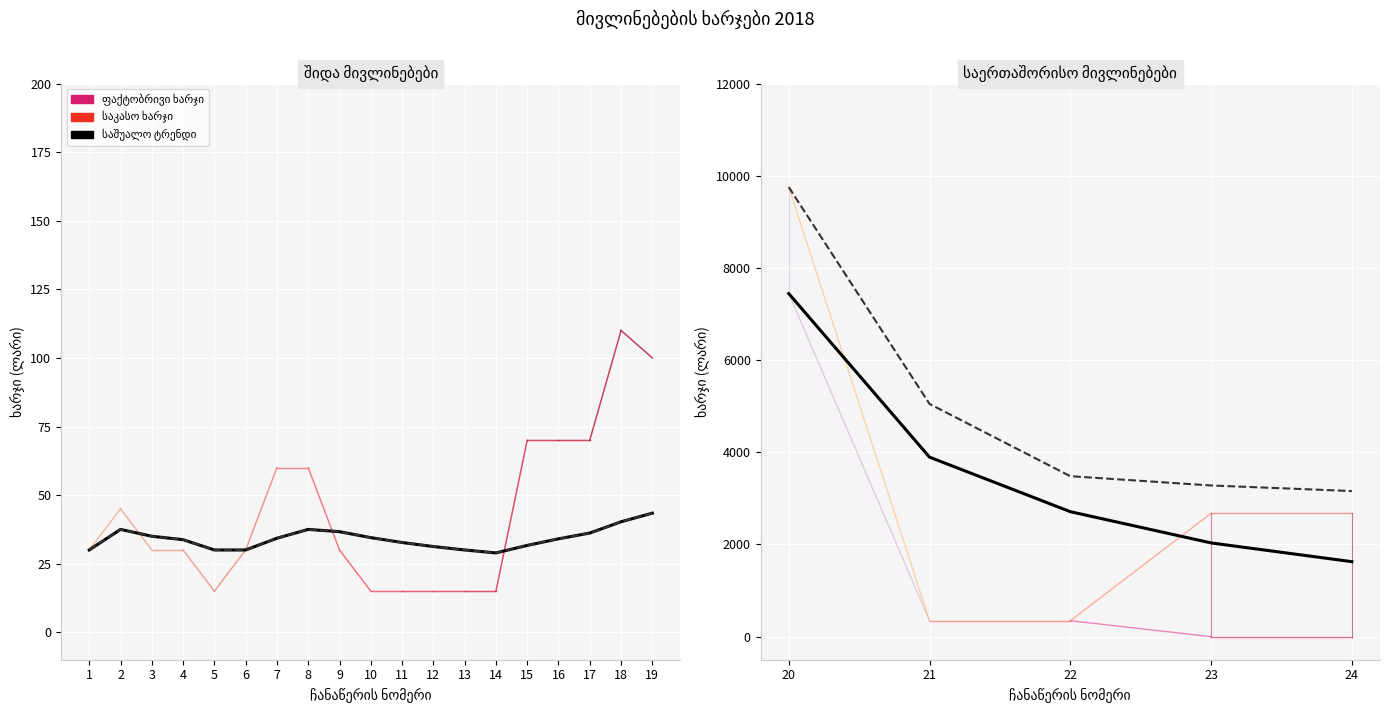

What is the minimum value for საკასო ხარჯი?

15.0